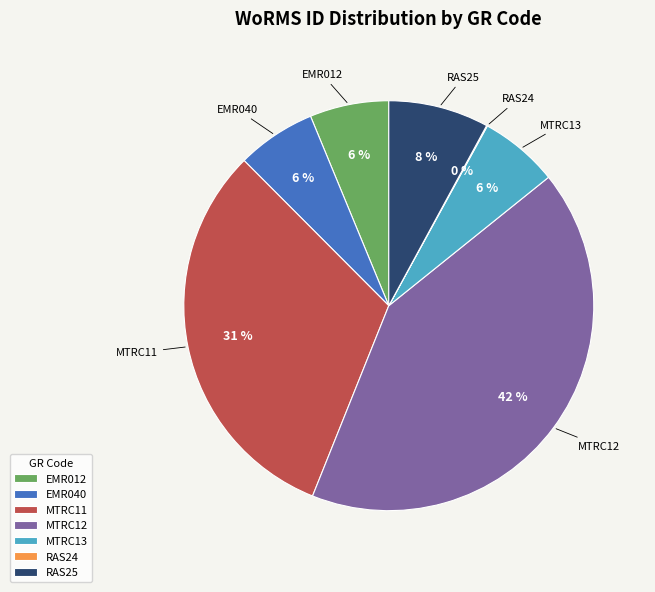

Is there any slice that represents more than half of the pie?

No